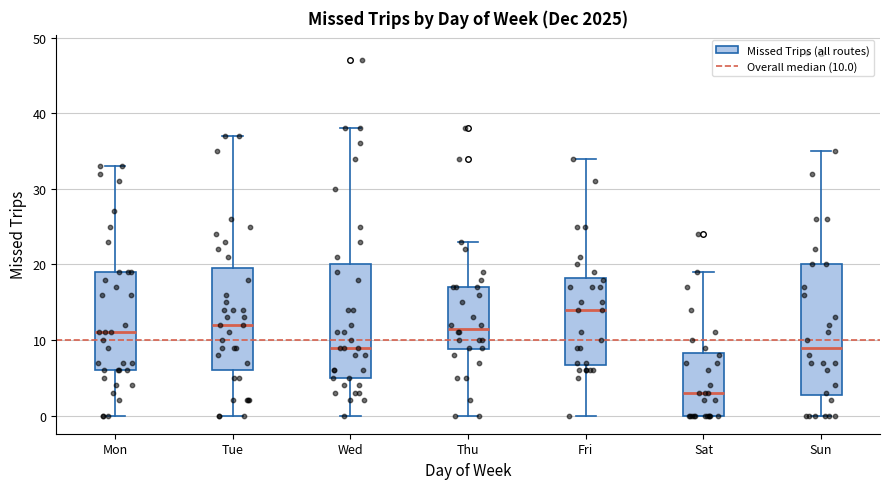

Which box has the lowest median line?

Sat